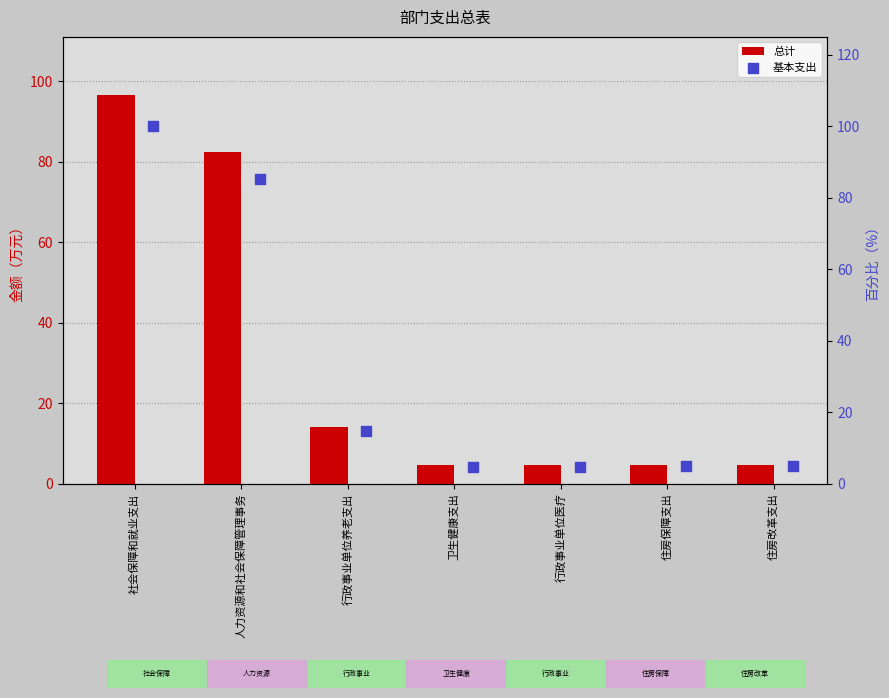

At how many categories does at least one series exceed 51?

2